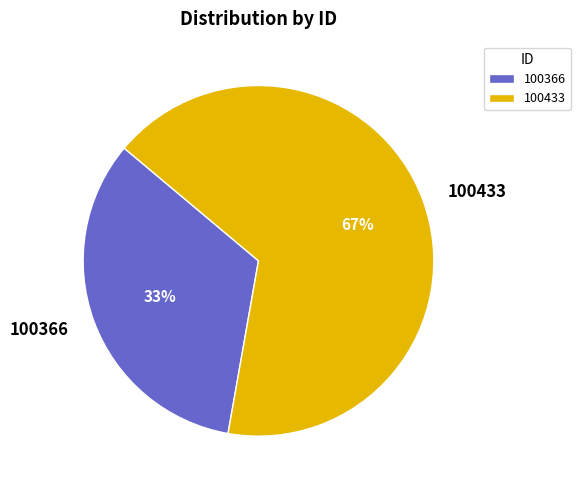

The 100433 slice represents 67% of the pie. True or false?

True